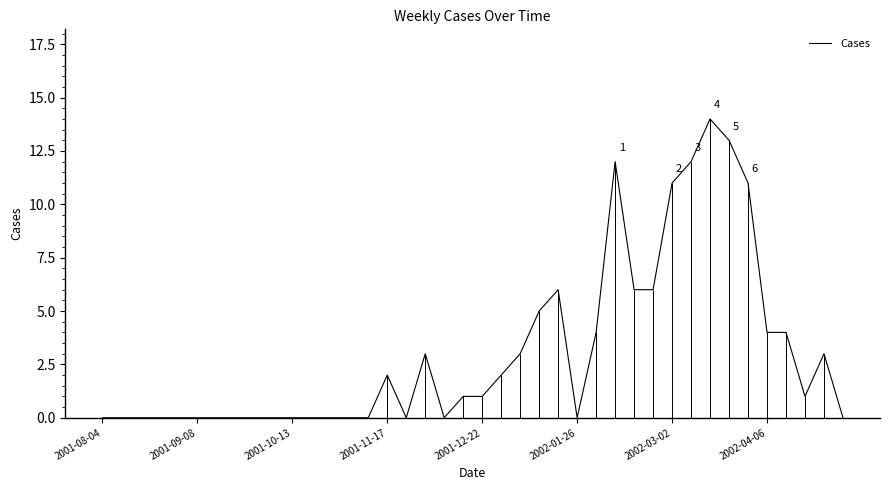

What is the highest value of the Cases series?

14